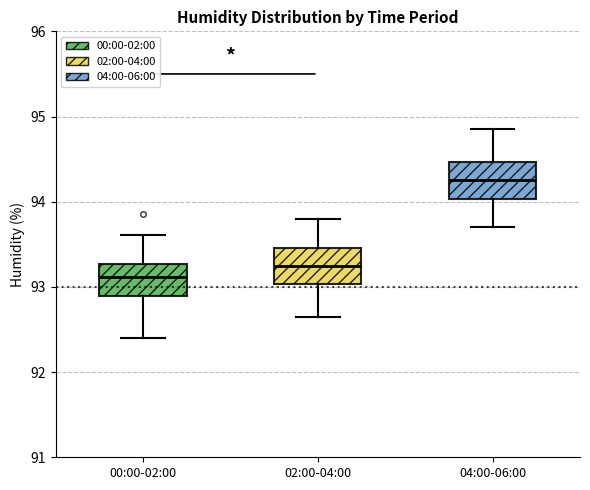

Reading left to right, read every box against the y-axis: the position of its median line, the range the box covers, and the ends of its whiskers. The values are not printed on the chart, so give them approximately, as read against the axis.

00:00-02:00: median 93.1, box 92.9 to 93.3, whiskers 92.4 to 93.6
02:00-04:00: median 93.3, box 93.0 to 93.5, whiskers 92.7 to 93.8
04:00-06:00: median 94.3, box 94.0 to 94.5, whiskers 93.7 to 94.9